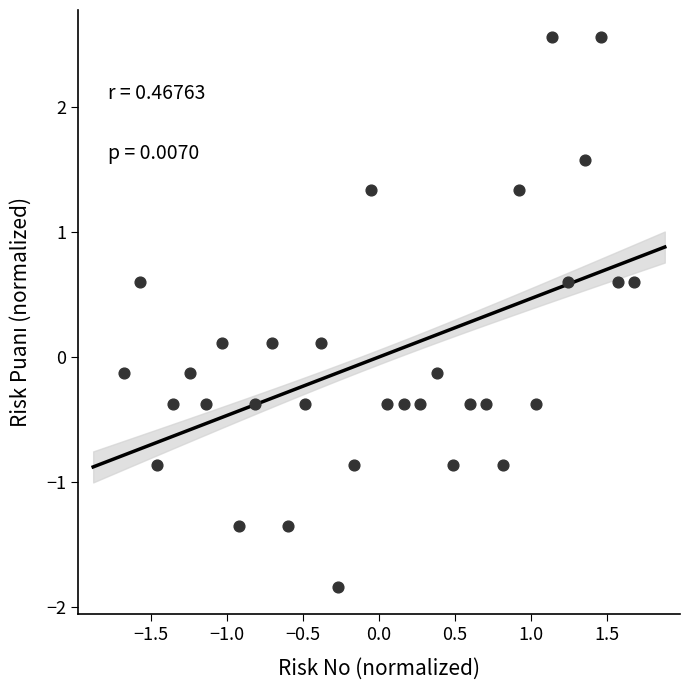

What is the range of X values (max minus min)?

3.4